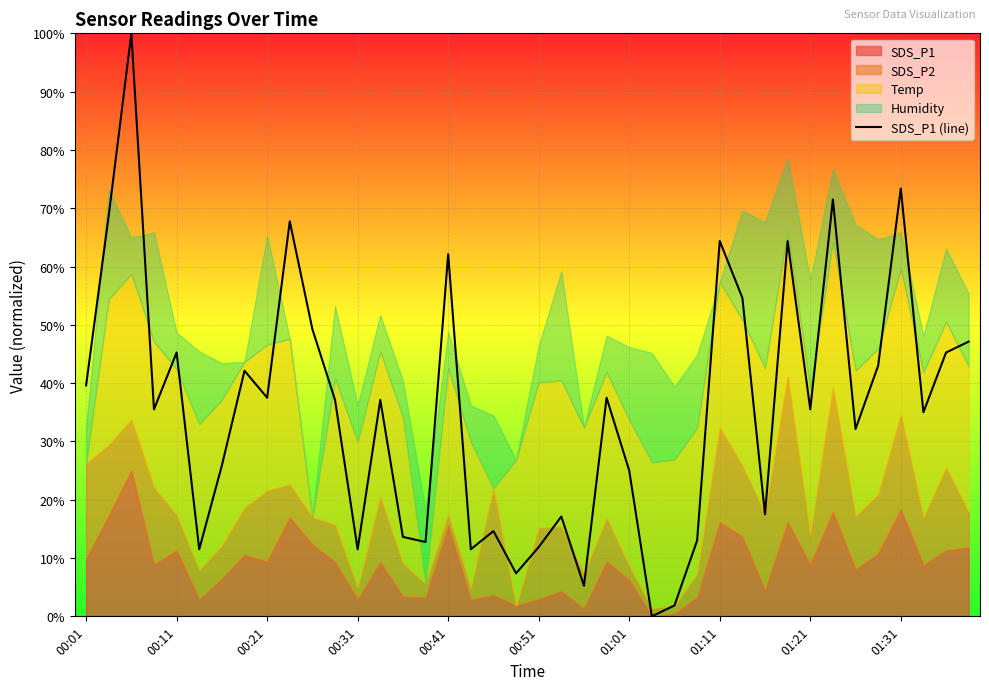

What is the ratio of the value at 37 to the value at 21?

2.0